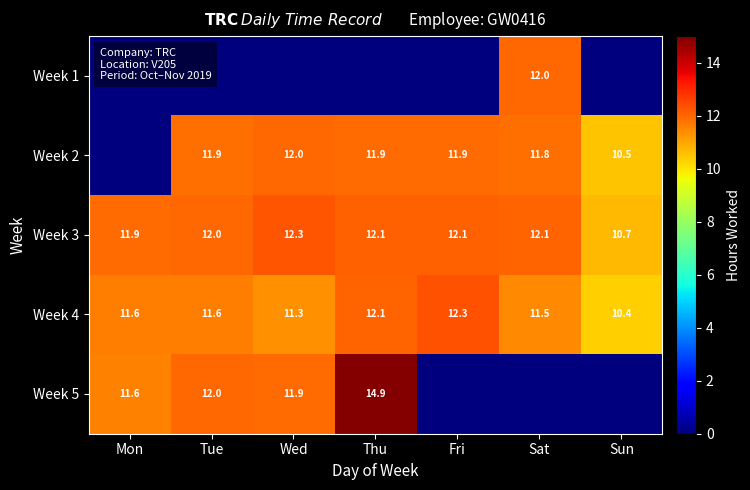

What is the sum of the Week 3 values at Thu and Mon?

24.0